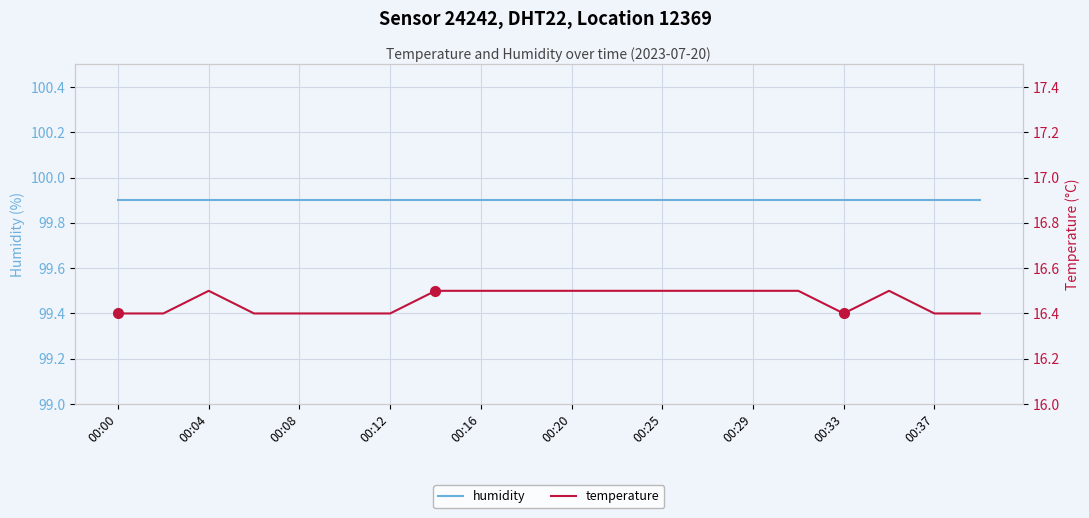

Rank the series by their maximum value, from lowest to highest.

temperature, humidity